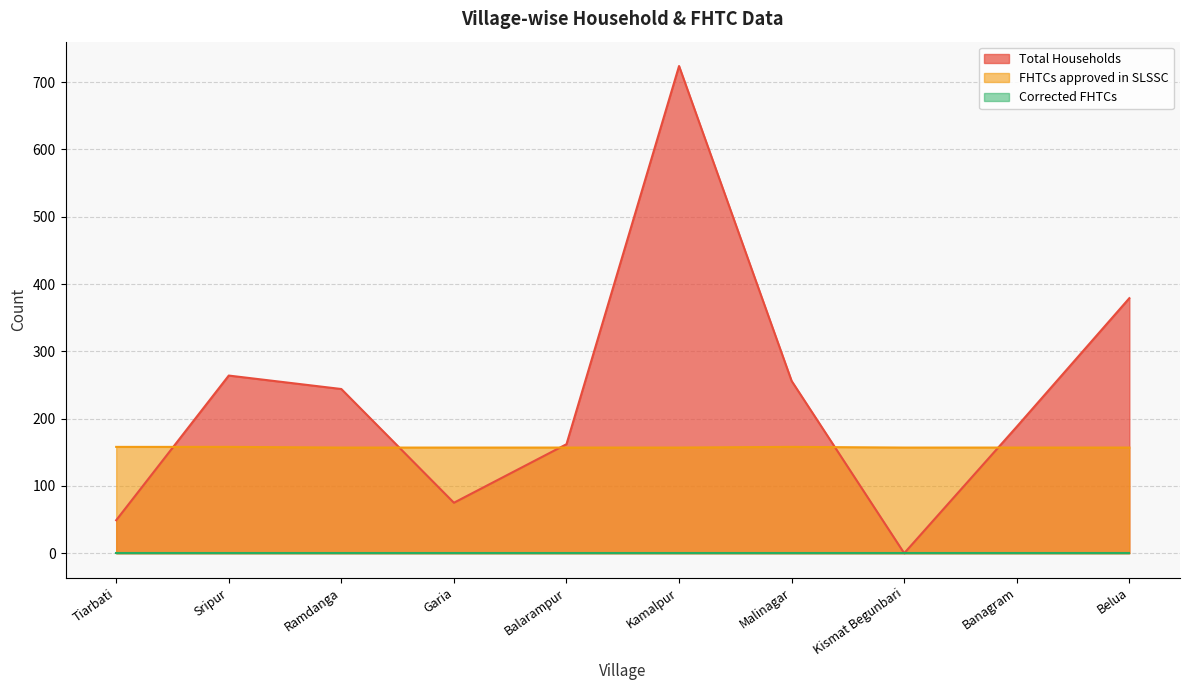

At which label does Total Households reach its peak?

Kamalpur